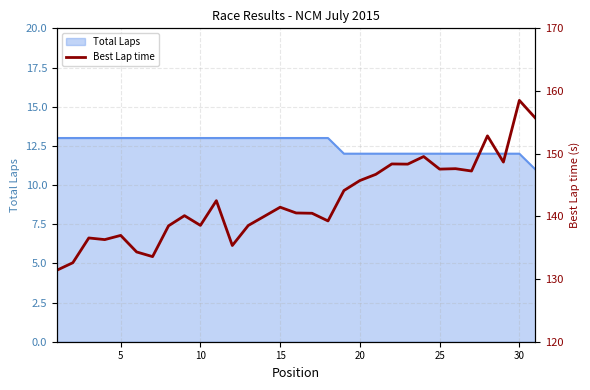

What is the value of the 8th point from the left?

138.5